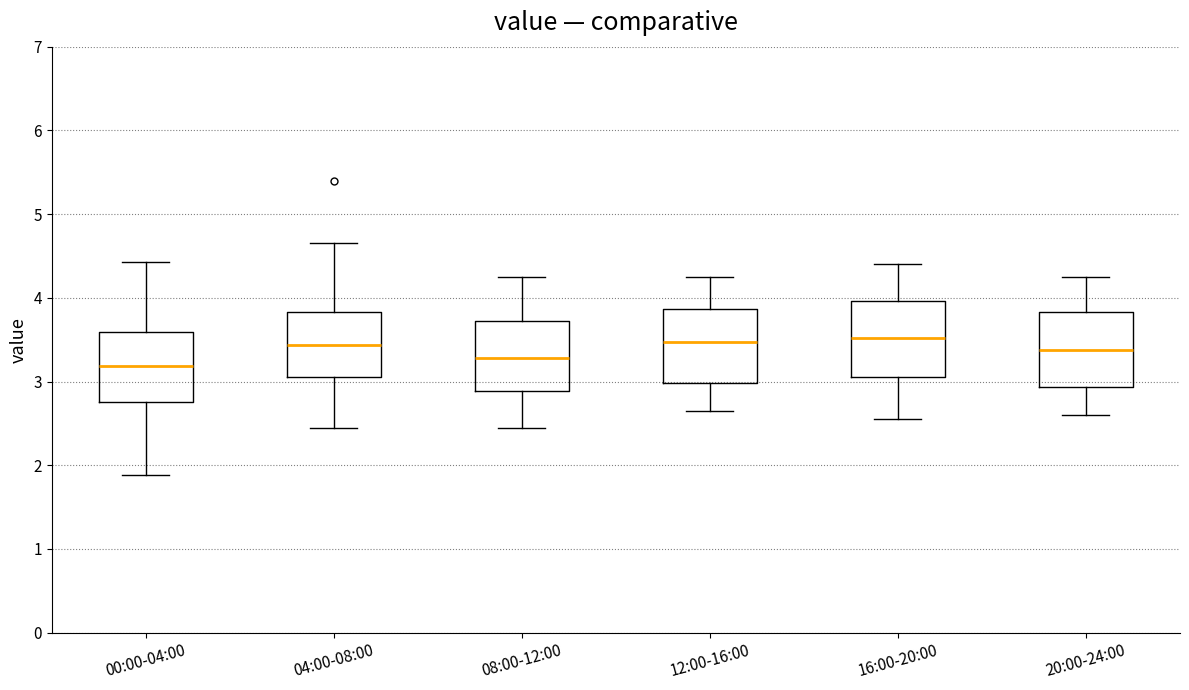

Reading left to right, transcribe this box plot: for each box, give where its median line is, the range the box spans, and where its two whiskers end, as read against the y-axis. The values are not printed on the chart, so give them approximately, as read against the axis.

00:00-04:00: median 3.2, box 2.8 to 3.6, whiskers 1.9 to 4.4
04:00-08:00: median 3.4, box 3.1 to 3.8, whiskers 2.5 to 4.7
08:00-12:00: median 3.3, box 2.9 to 3.7, whiskers 2.5 to 4.3
12:00-16:00: median 3.5, box 3.0 to 3.9, whiskers 2.7 to 4.3
16:00-20:00: median 3.5, box 3.1 to 4.0, whiskers 2.6 to 4.4
20:00-24:00: median 3.4, box 2.9 to 3.8, whiskers 2.6 to 4.3